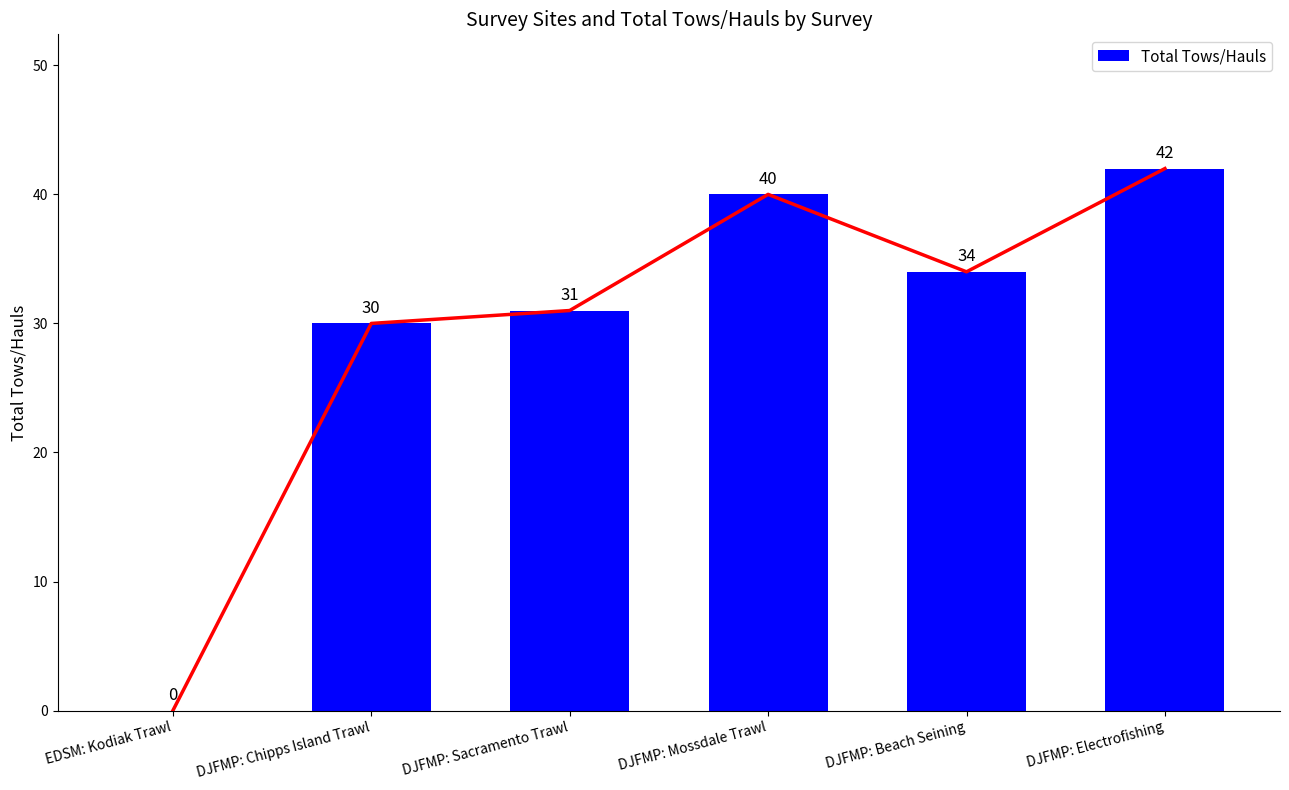

Reading left to right, what are all the values shown in this chart?

EDSM: Kodiak Trawl=0	DJFMP: Chipps Island Trawl=30	DJFMP: Sacramento Trawl=31	DJFMP: Mossdale Trawl=40	DJFMP: Beach Seining=34	DJFMP: Electrofishing=42